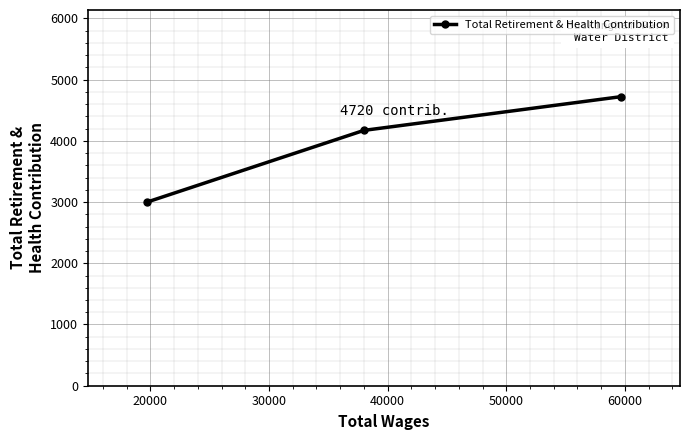

What is the minimum value shown in the chart?

3000